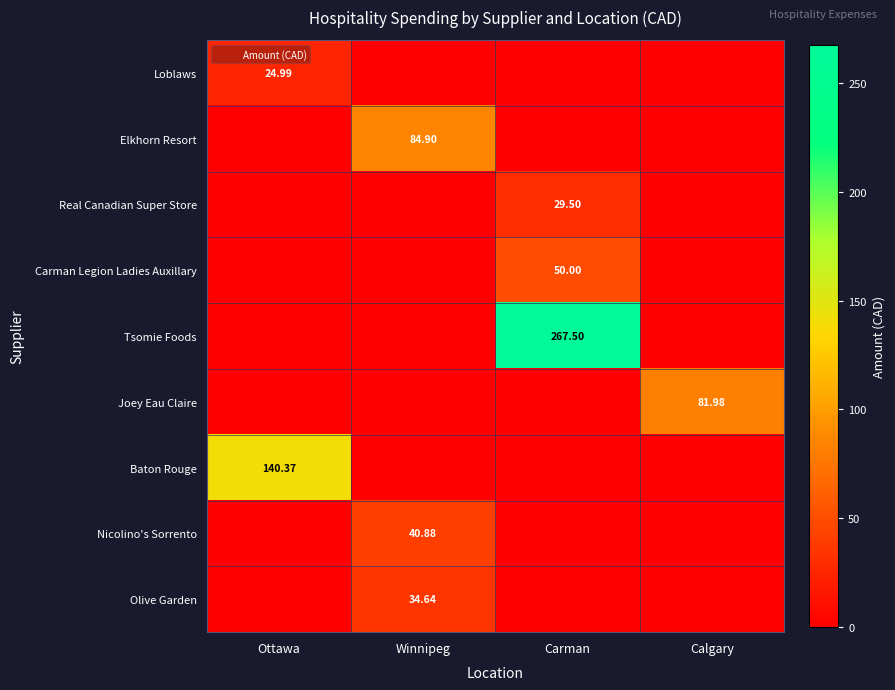

Is it true that Real Canadian Super Store equals -14.6 at Ottawa?

False